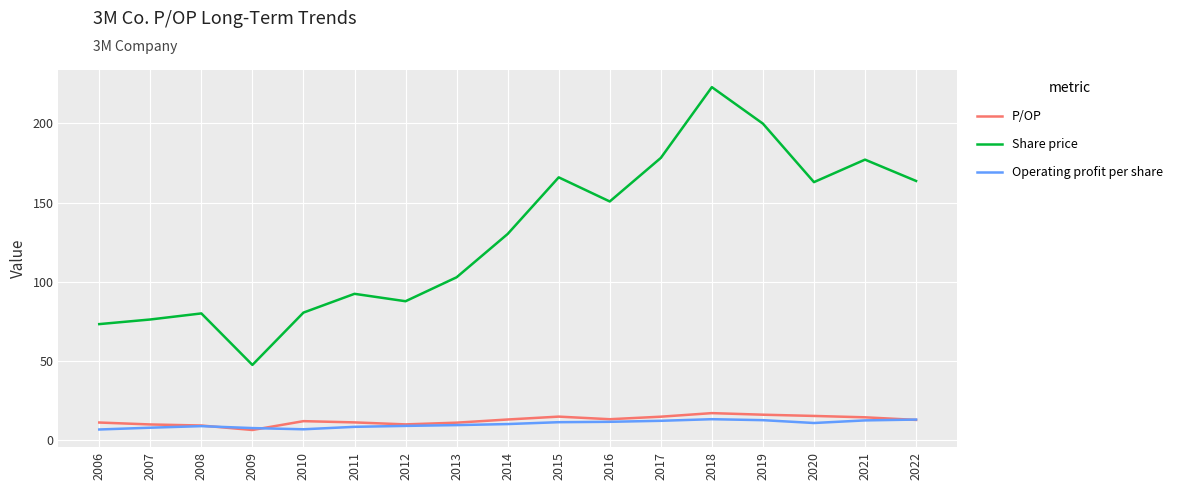

What is the smallest value displayed?

6.3